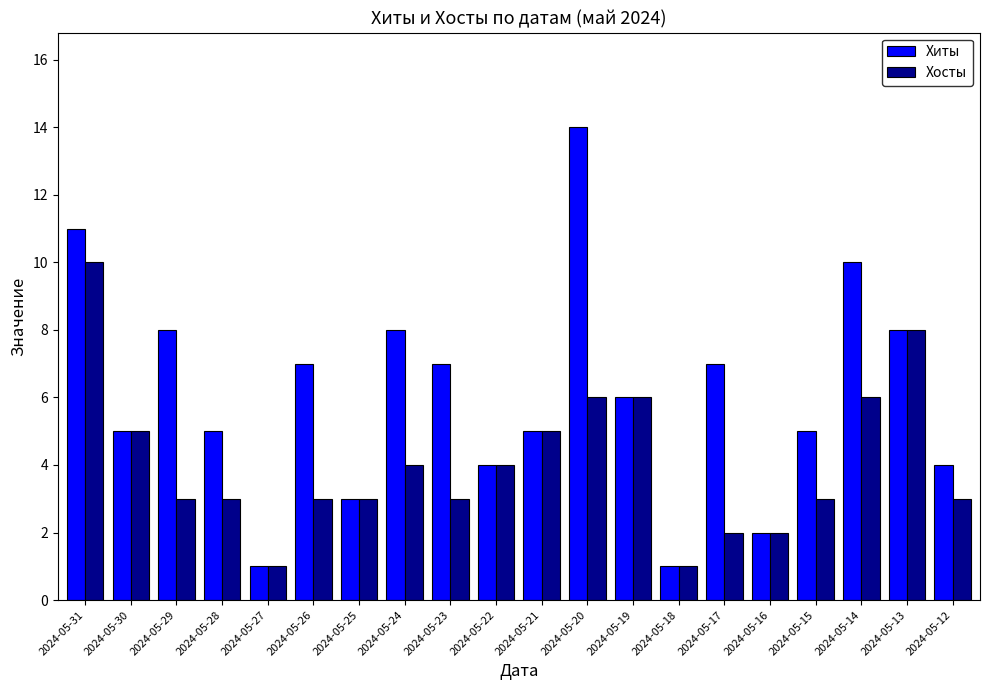

The Хиты series shows 5 at 2024-05-13. True or false?

False